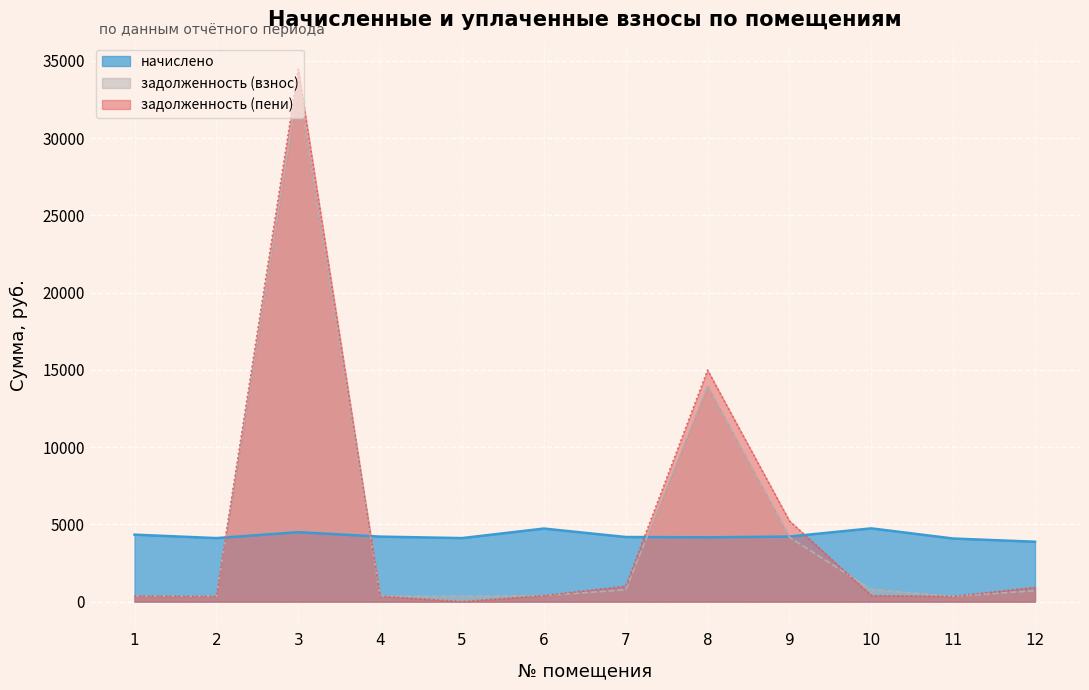

Where is the first local maximum for задолженность (взнос)?

3